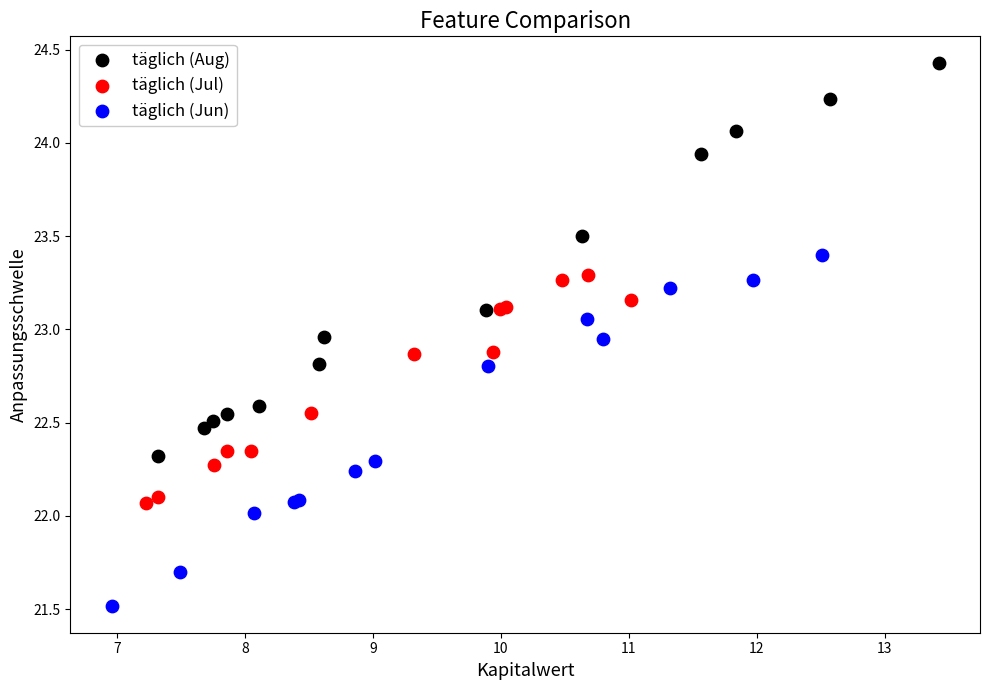

Which series contains the lowest Y value?

täglich (Jun)